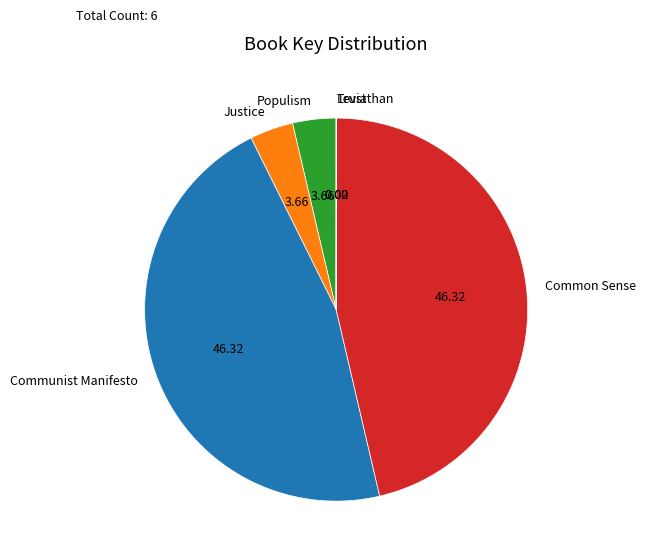

Approximately how many times larger is the value at Communist Manifesto compared to Populism?

12.6